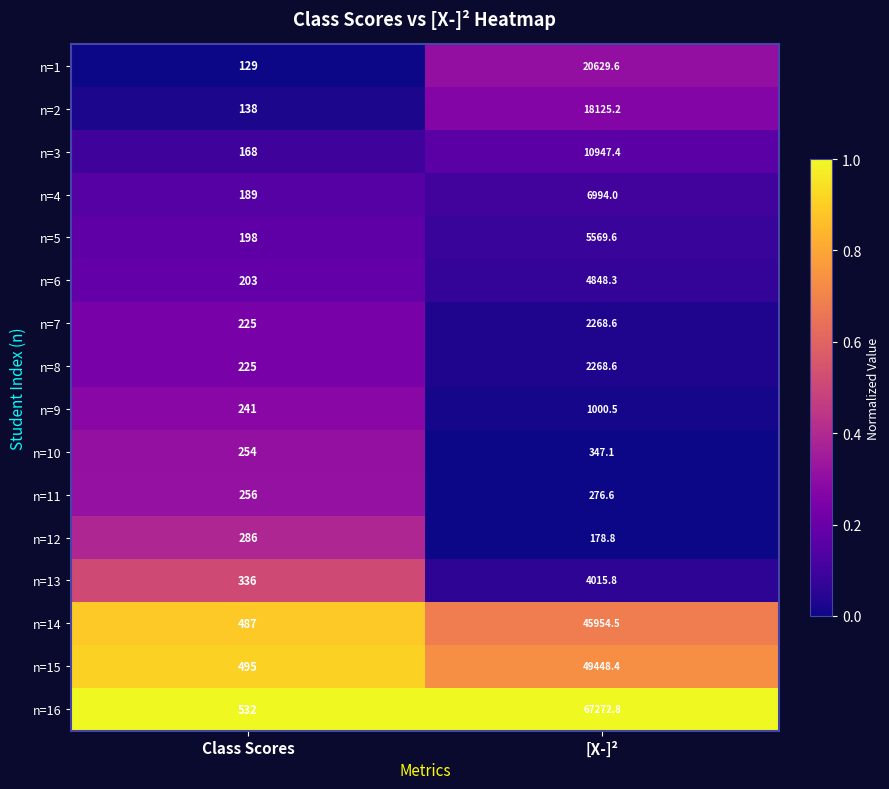

Which category has the highest value across all series?

[X-]²